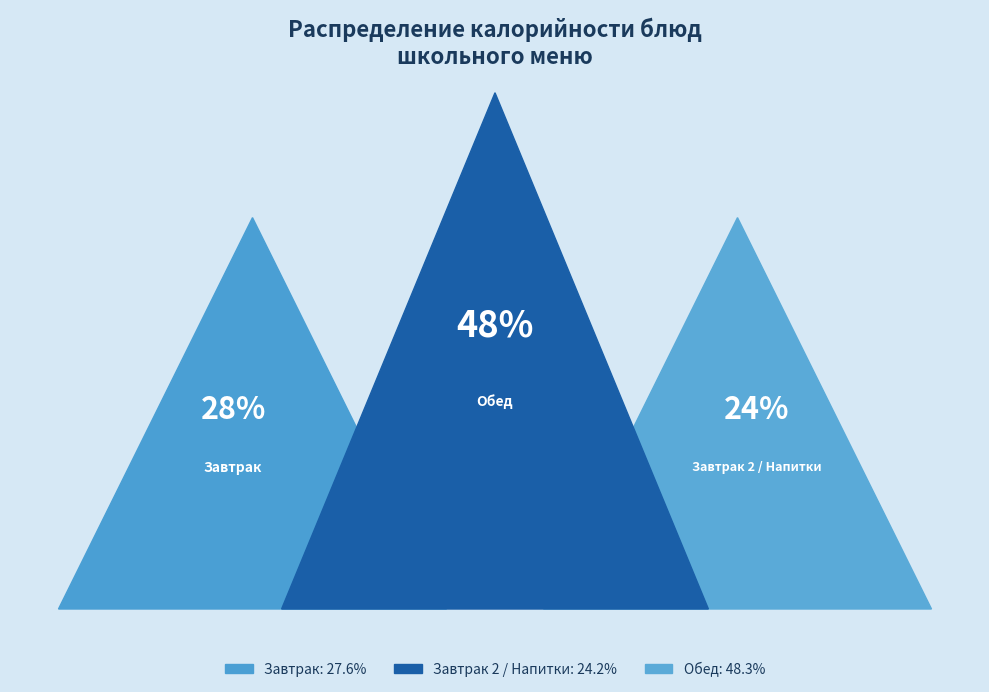

Does any single category account for the majority?

No